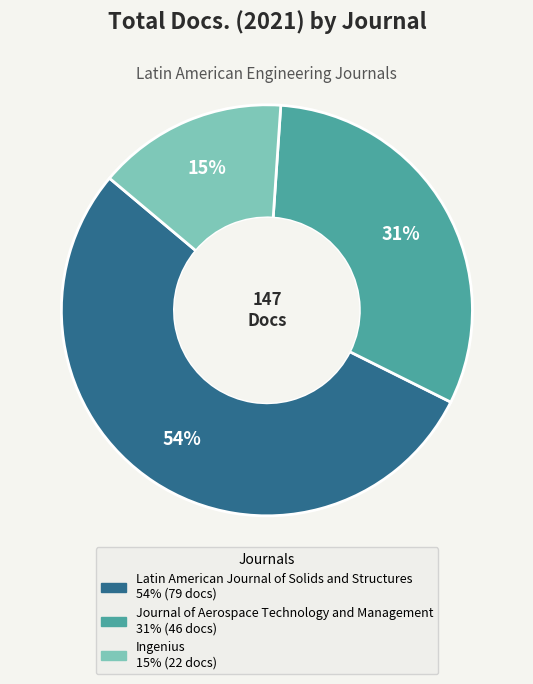

The Latin American Journal of Solids and Structures slice represents 54% of the pie. True or false?

True